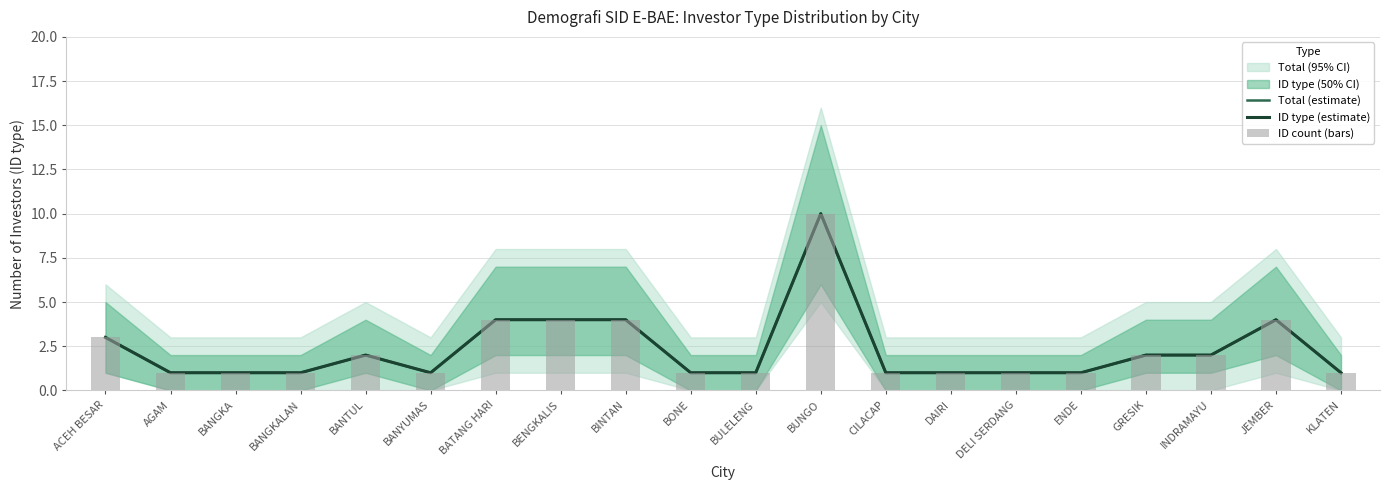

What is the average value of the ID count (bars) series?

2